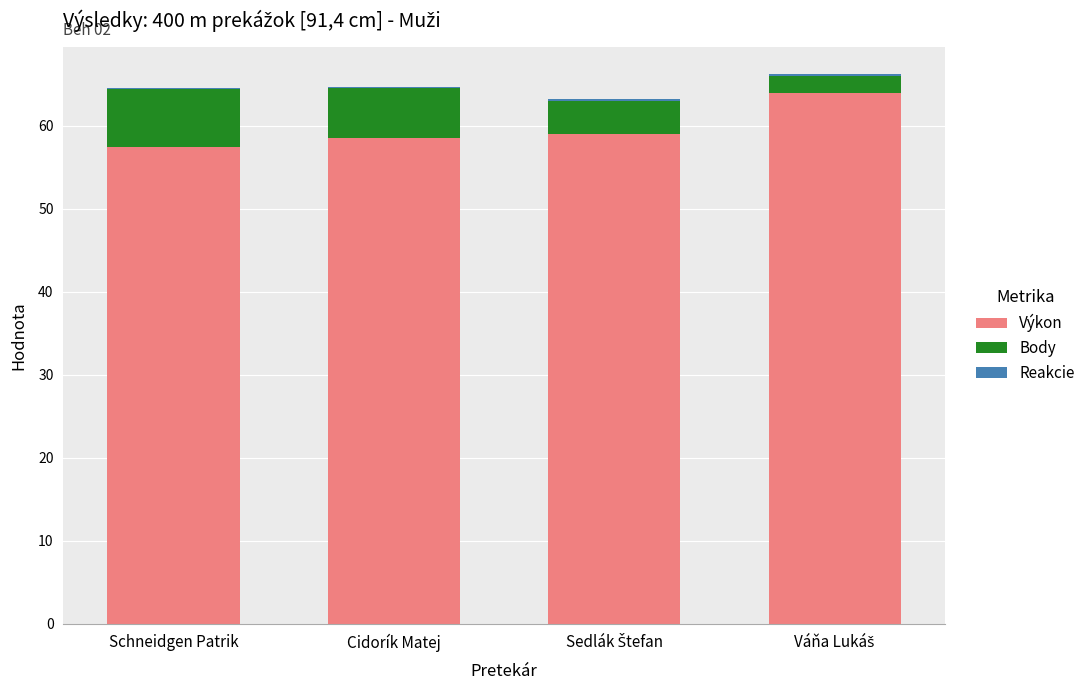

The value of Výkon at Schneidgen Patrik is 57.4. True or false?

True